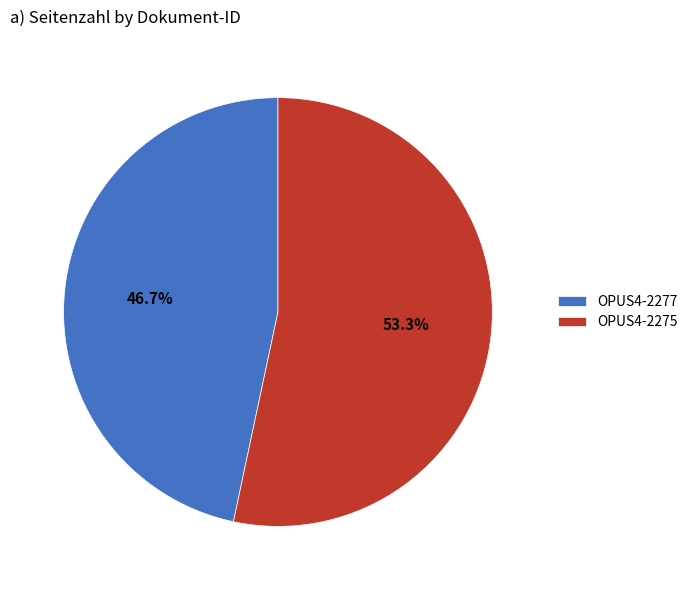

The OPUS4-2275 slice represents 53% of the pie. True or false?

True